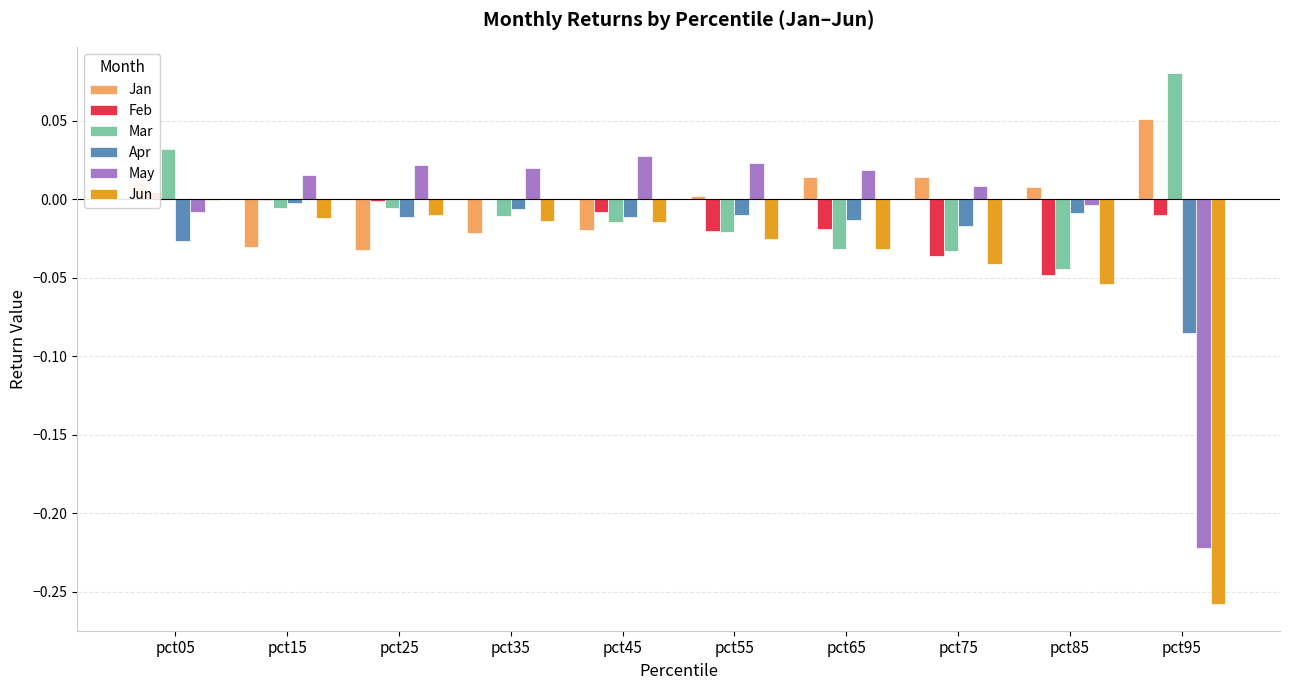

What is the sum of the Jun values at pct55 and pct95?

-0.3